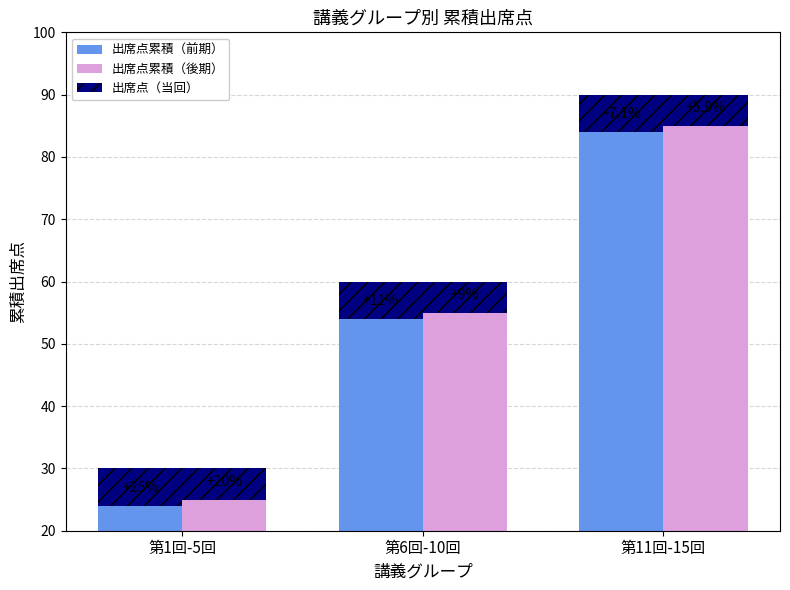

Rank the series at 第11回-15回 from lowest to highest value.

出席点（当回）, 出席点累積（前期）, 出席点累積（後期）